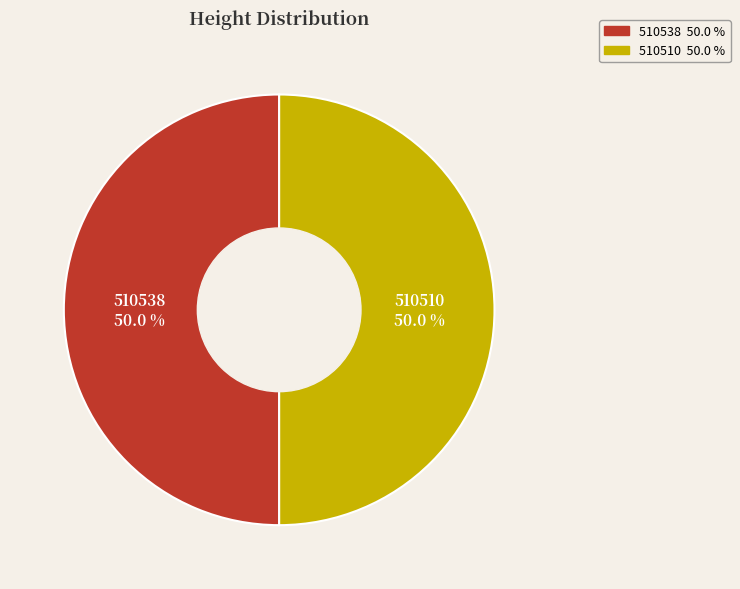

Combined, what portion of the pie is 510538 and 510510?

100.0%